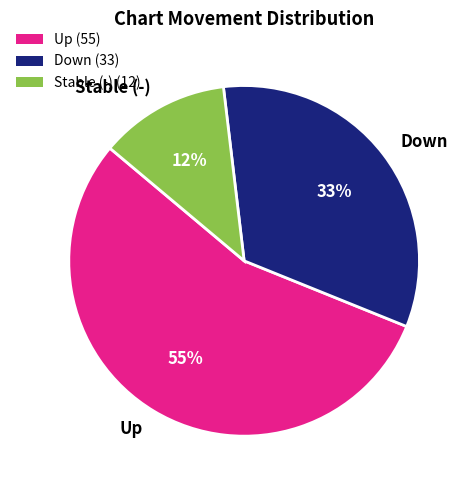

Count the number of slices in the pie.

3